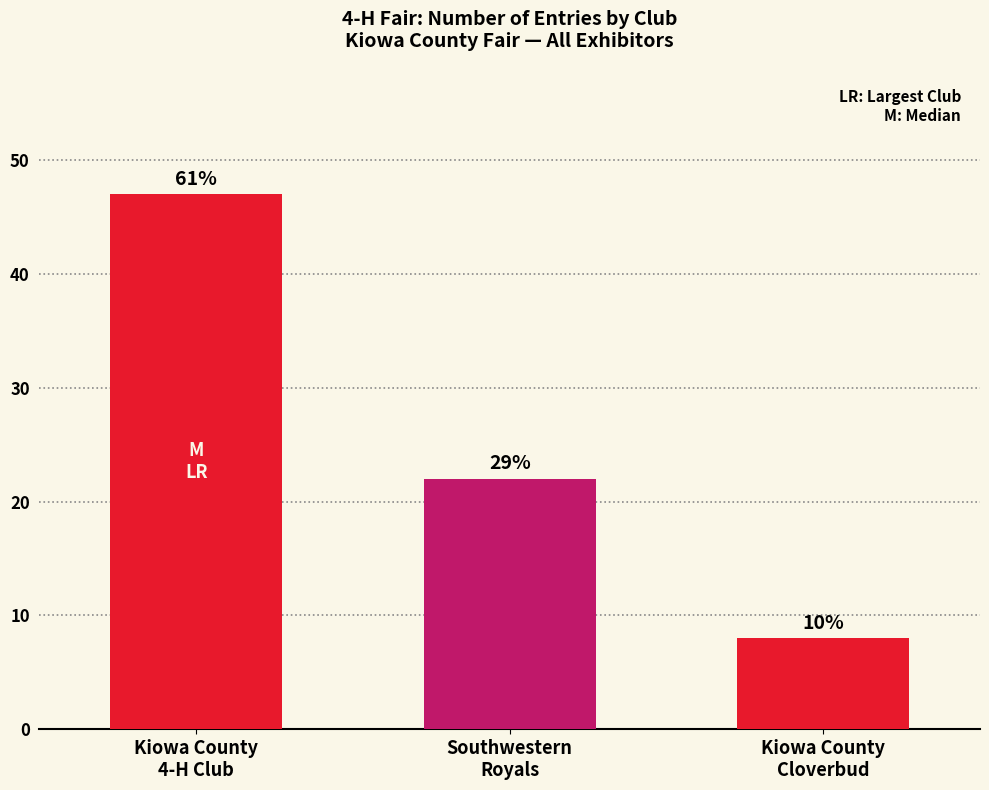

Are the bars horizontal?

No